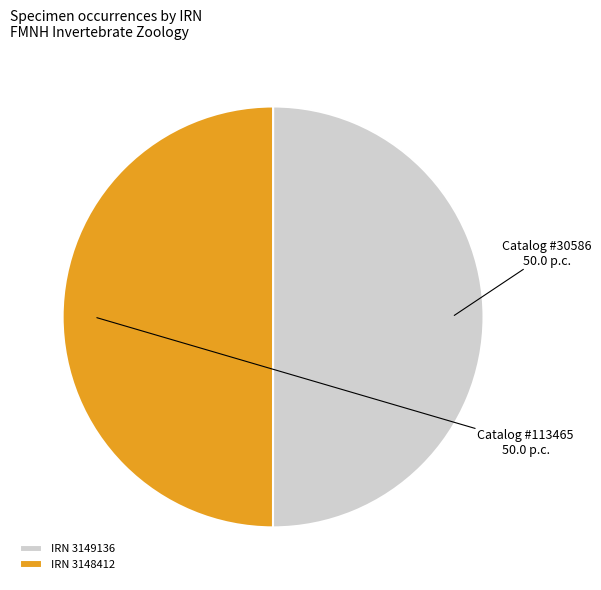

True or false: IRN 3149136 accounts for 50% of the total.

True